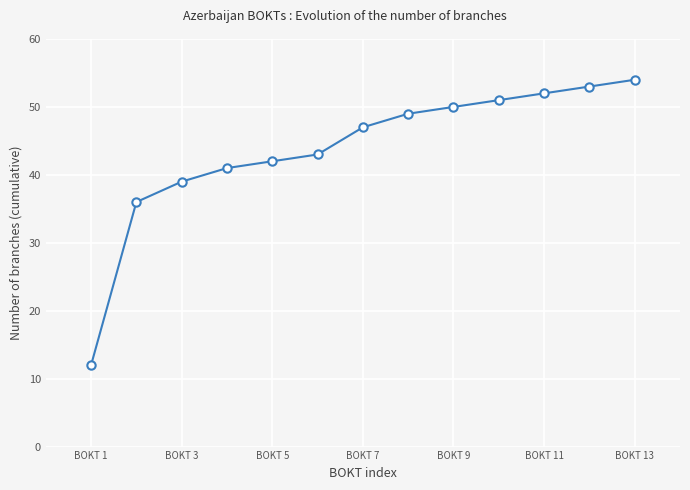

Reading left to right, list all the values displayed in this chart.

12	36	39	41	42	43	47	49	50	51	52	53	54